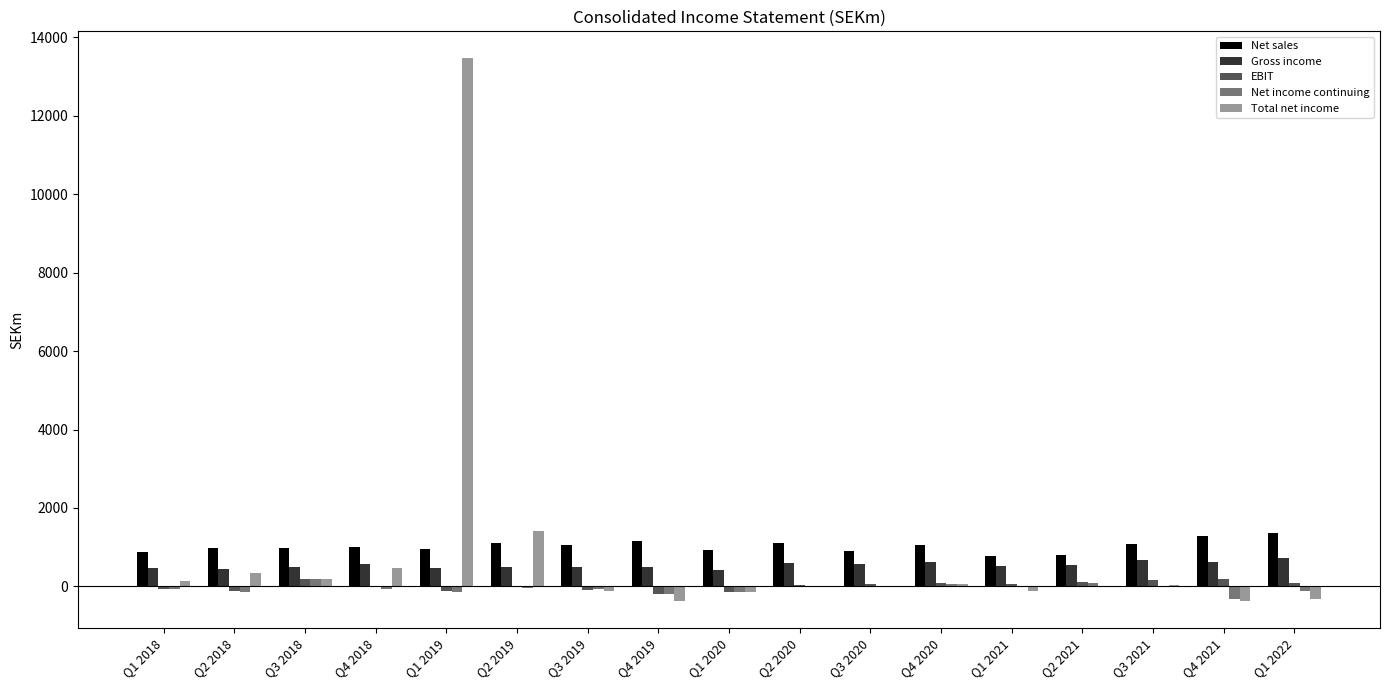

The Net income continuing series shows -207.1 at Q4 2019. True or false?

True